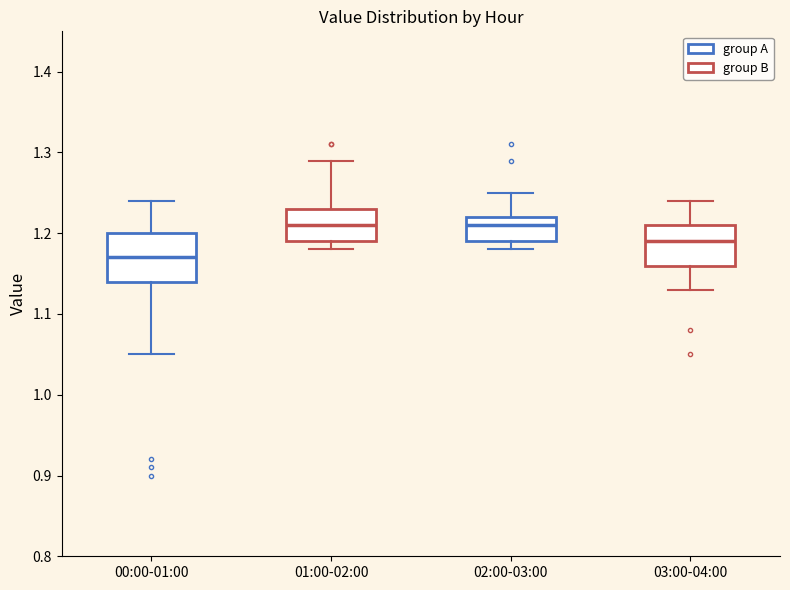

Reading left to right, transcribe this box plot: for each box, give where its median line is, the range the box spans, and where its two whiskers end, as read against the y-axis. The values are not printed on the chart, so give them approximately, as read against the axis.

00:00-01:00: median 1.17, box 1.14 to 1.20, whiskers 1.05 to 1.24
01:00-02:00: median 1.21, box 1.19 to 1.23, whiskers 1.18 to 1.29
02:00-03:00: median 1.21, box 1.19 to 1.22, whiskers 1.18 to 1.25
03:00-04:00: median 1.19, box 1.16 to 1.21, whiskers 1.13 to 1.24